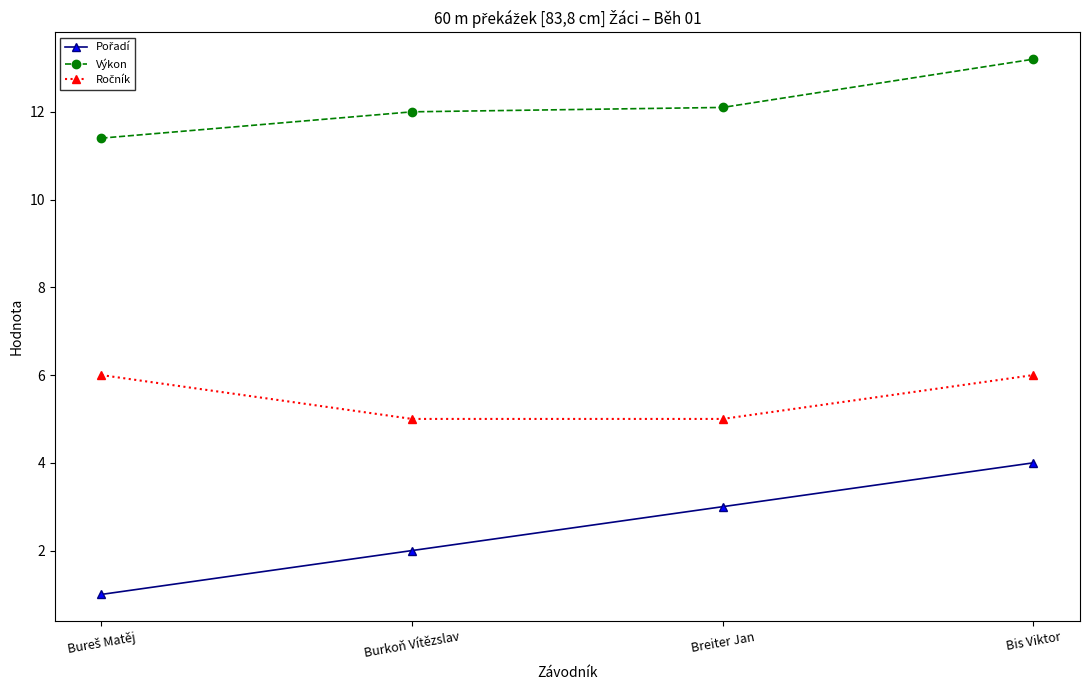

What is the difference between the Výkon values at Bis Viktor and Burkoň Vítězslav?

1.2